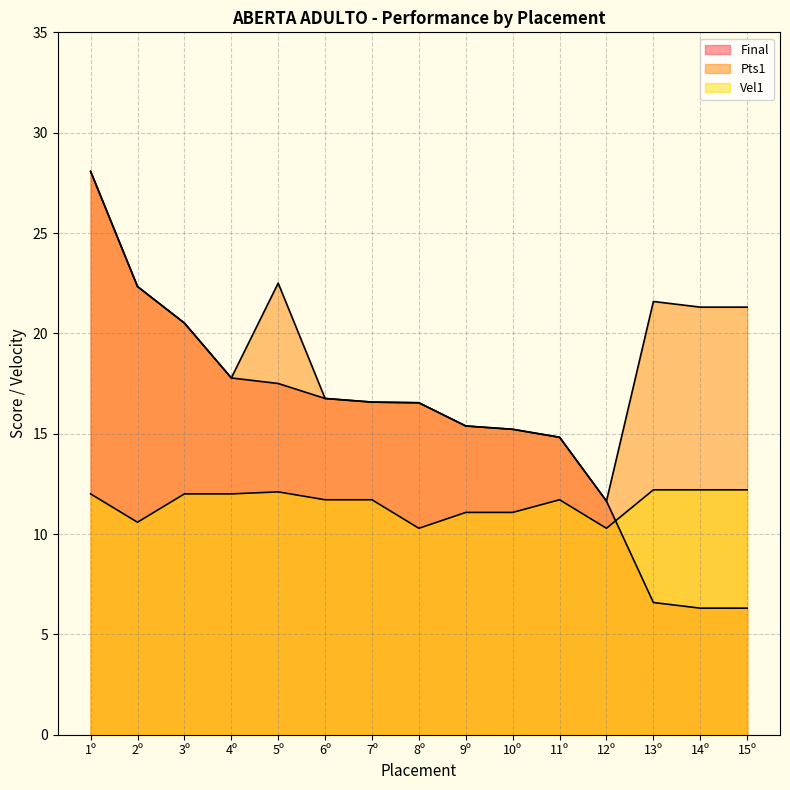

How many values in the Vel1 series are below 11?

3